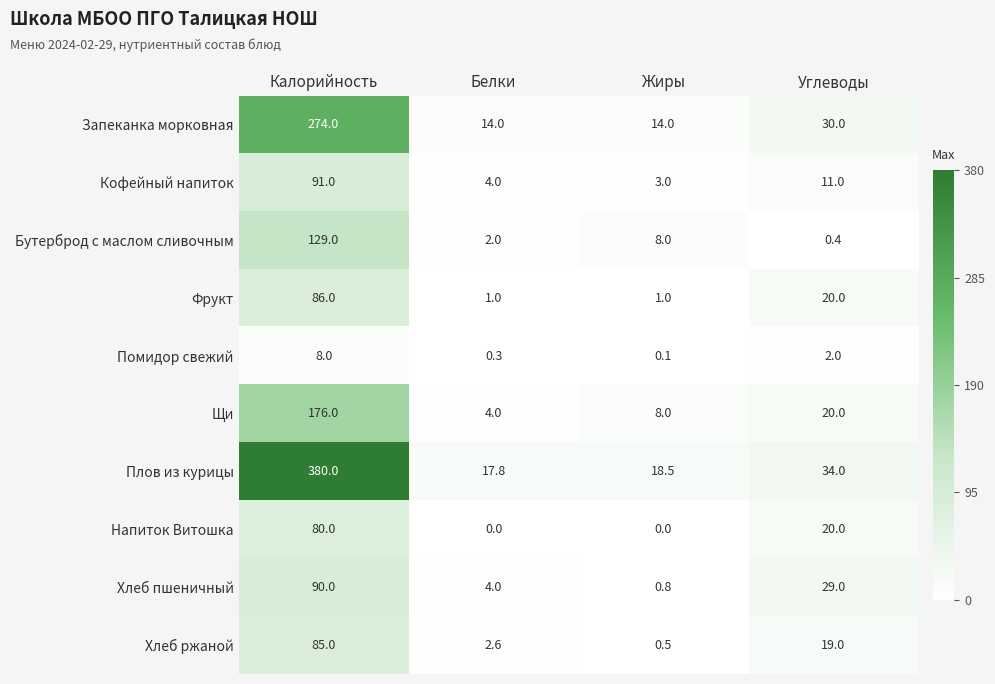

Which series has the largest range (max minus min)?

Плов из курицы